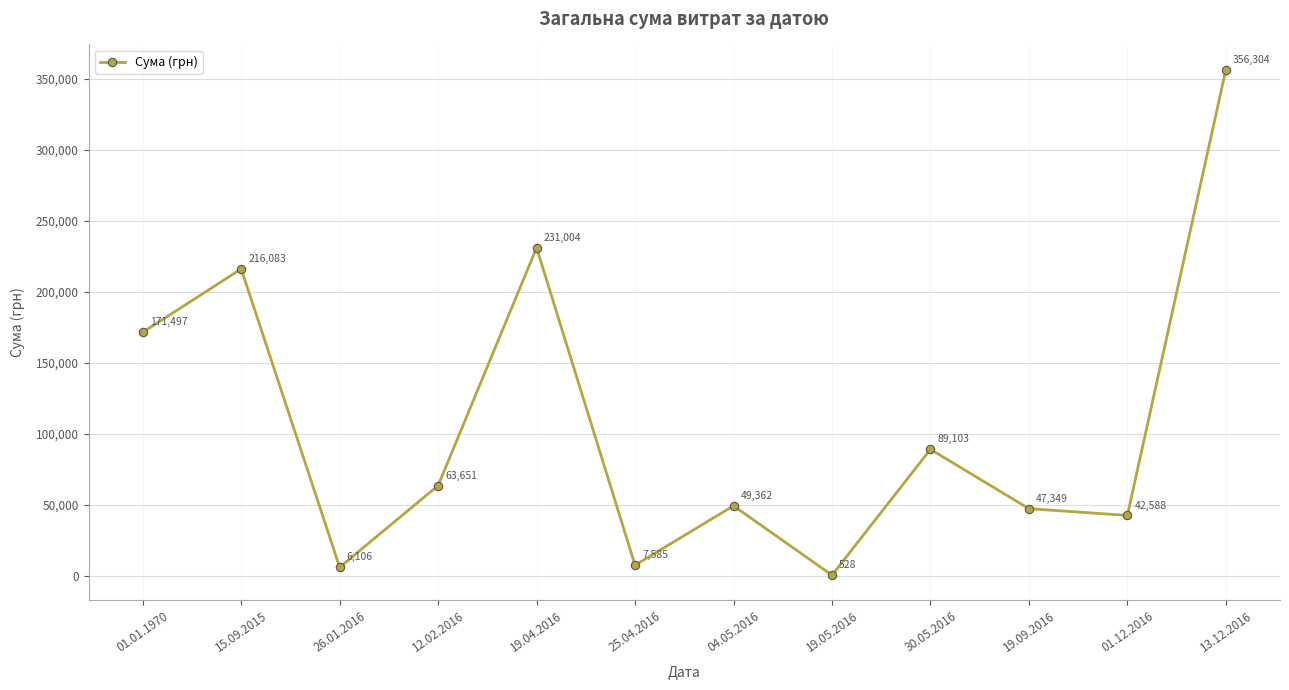

Where is the first local minimum?

26.01.2016